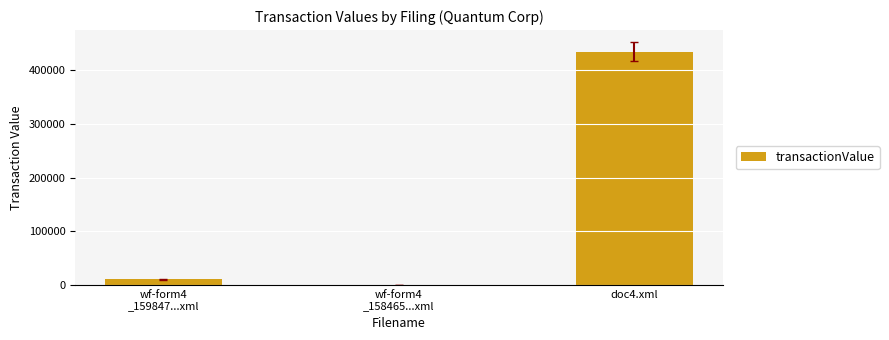

What is the sum of all values?

444920